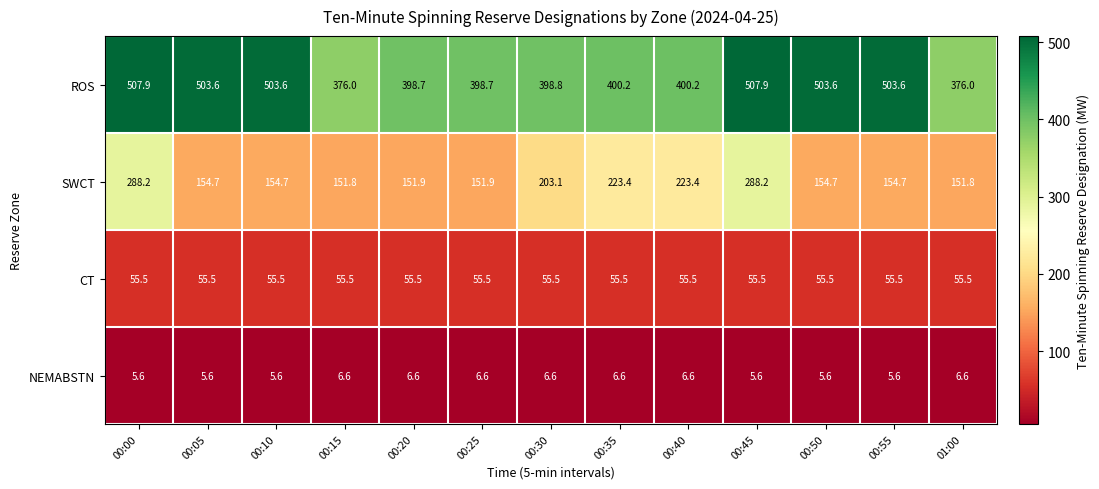

The value of ROS at 00:15 is 376.0. True or false?

True